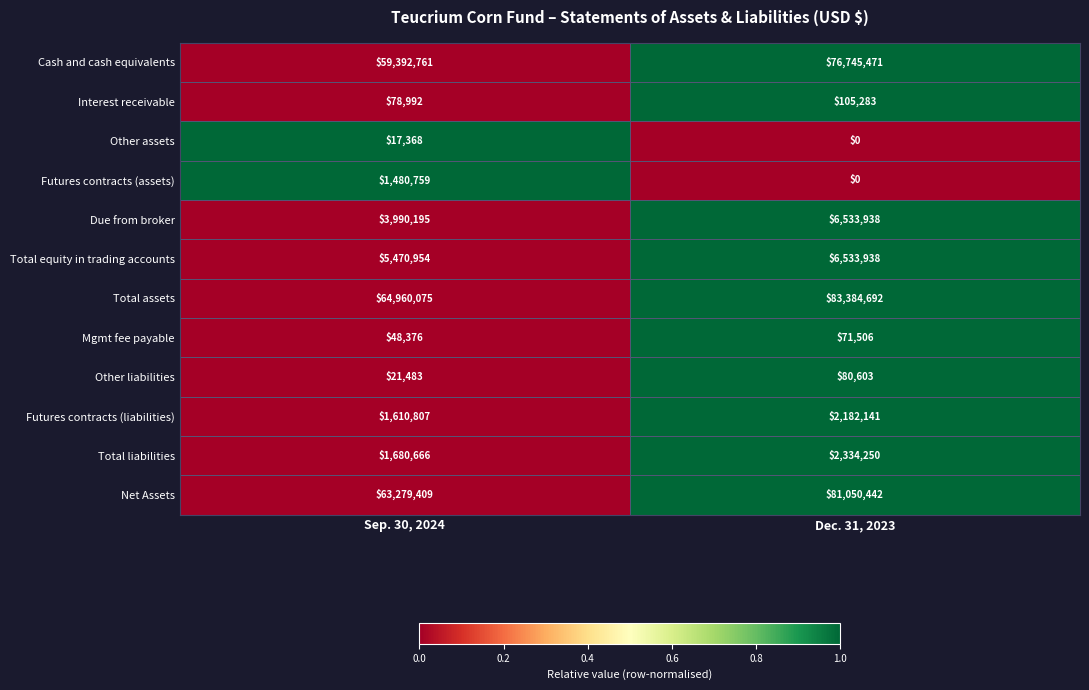

Which category has the highest value across all series?

Dec. 31, 2023